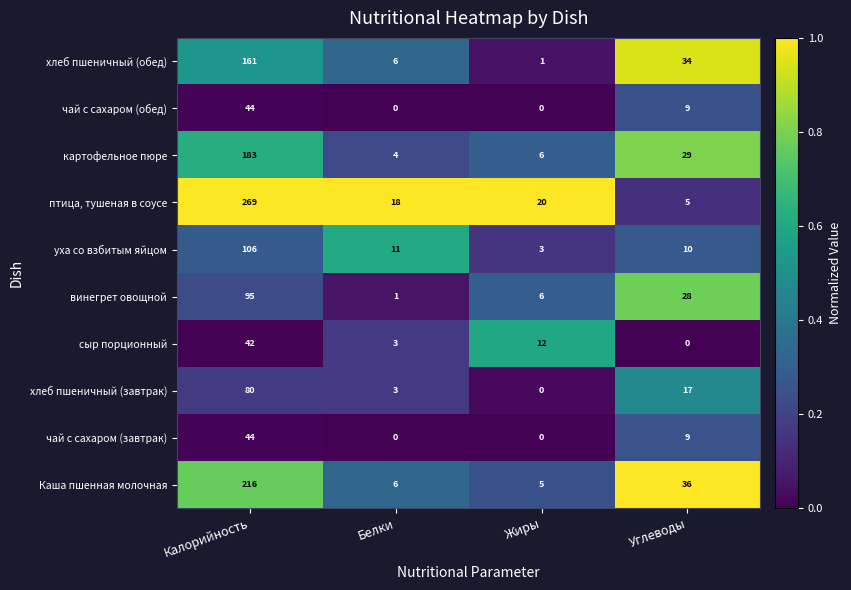

What is the average value of the чай с сахаром (обед) series?

13